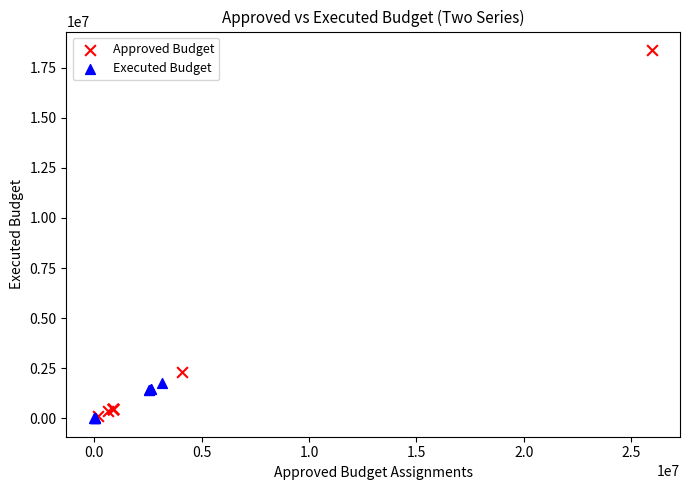

Which series reaches the maximum Y coordinate?

Approved Budget